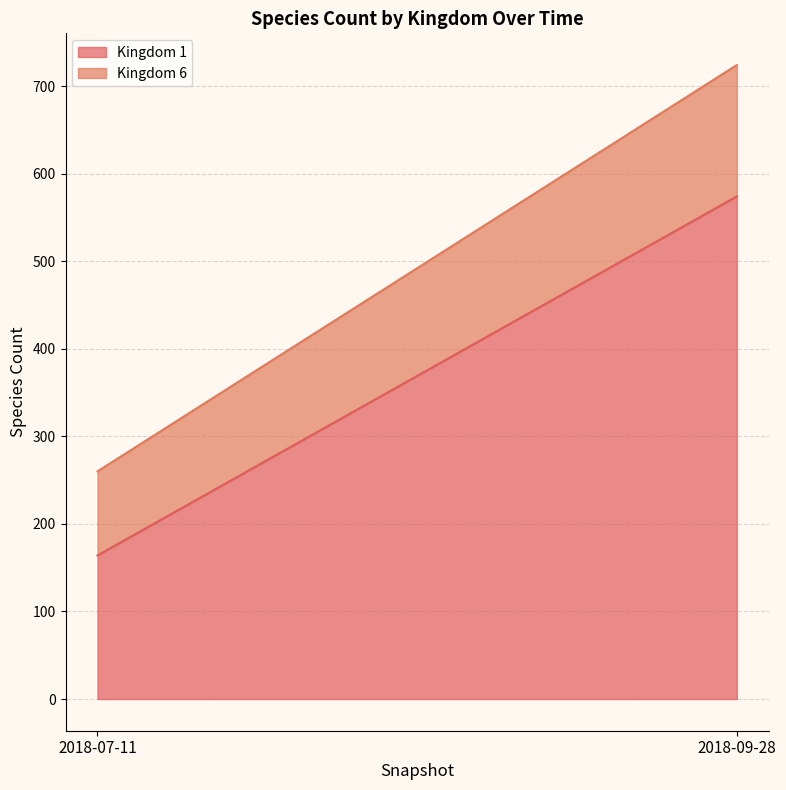

Count the Kingdom 6 values in the range 96 to 150.

2